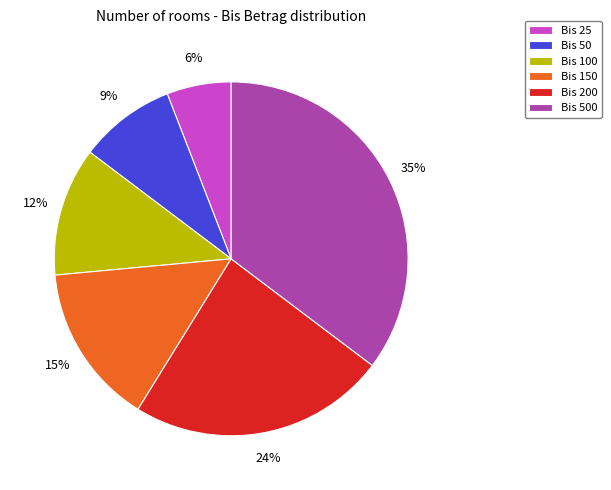

Is it true that Bis 200 is 14% of the pie?

False